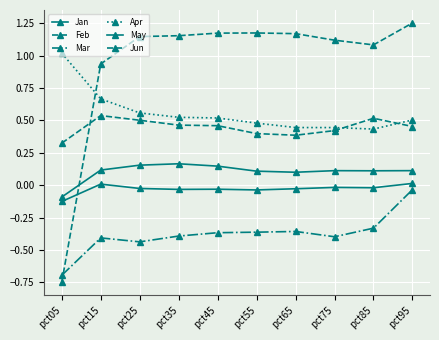

How many data points in May are less than 0?

1